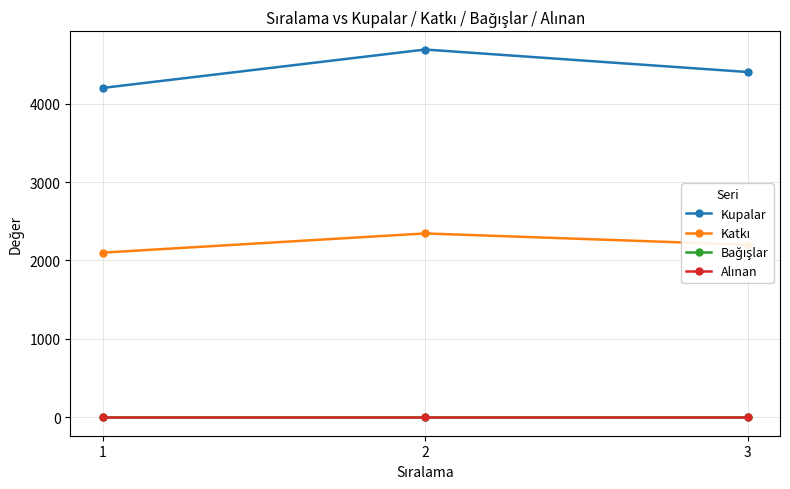

Between 3 and 2, which is larger?

2